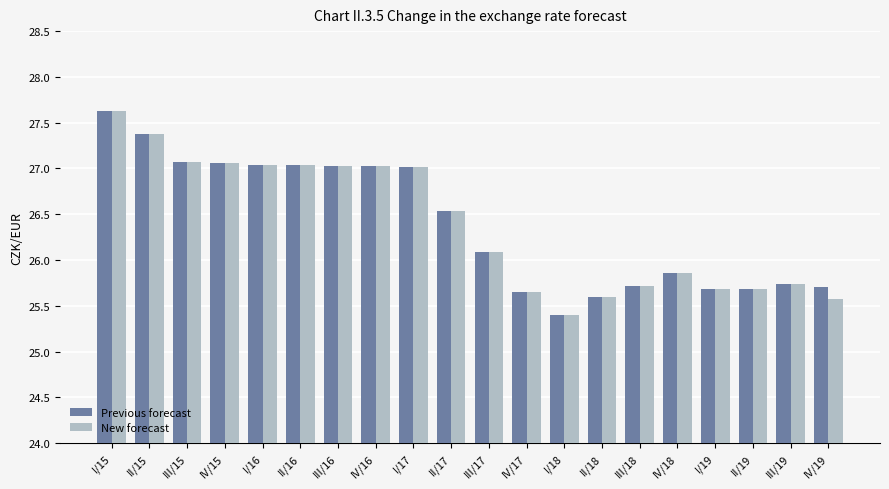

Is it true that Previous forecast equals 18.6 at II/16?

False